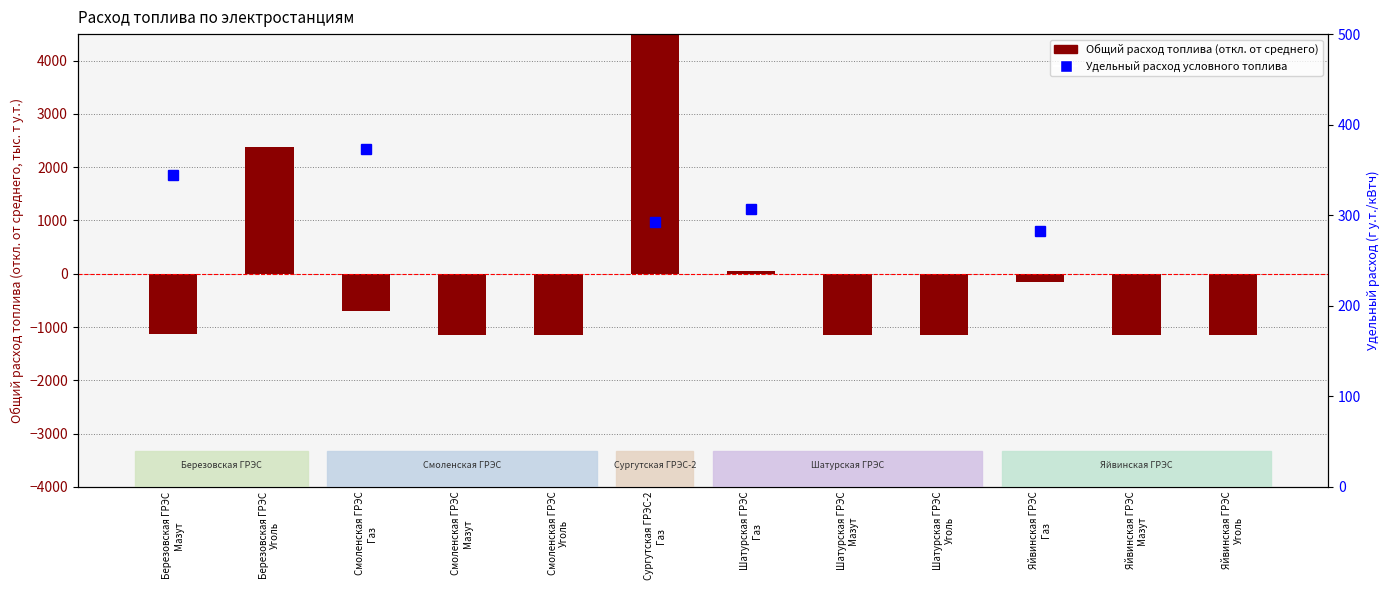

At which category does the chart reach its peak across all series?

Сургутская ГРЭС-2
Газ